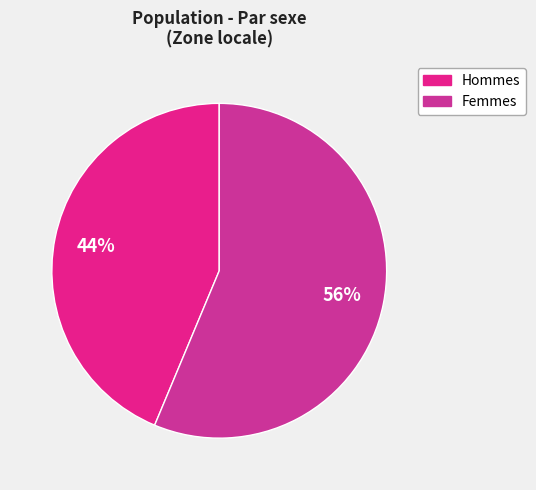

How many segments does this pie chart have?

2